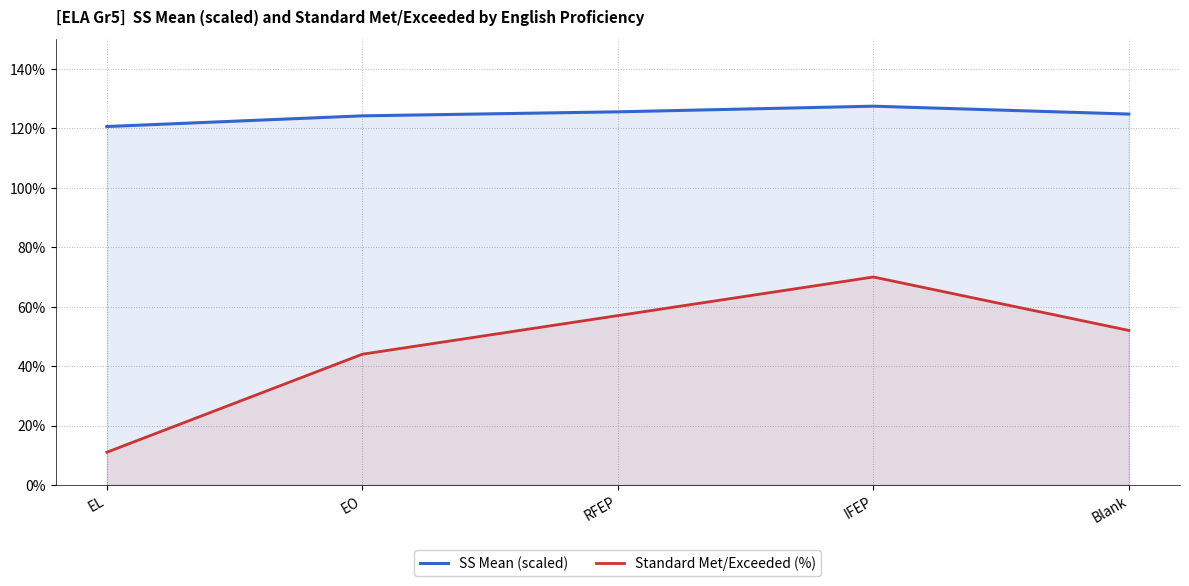

What value does the SS Mean (scaled) series have at EL?

120.6